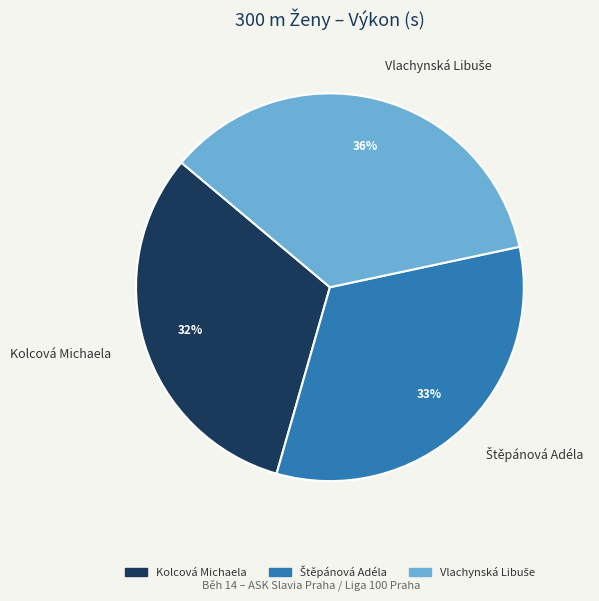

Does any single category account for the majority?

No